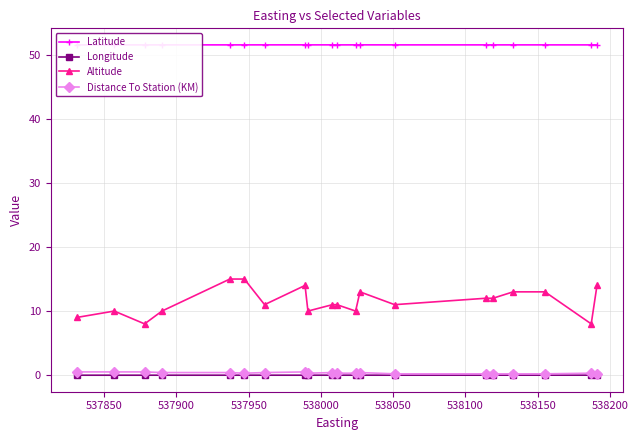

True or false: Longitude and Altitude cross at least once.

False